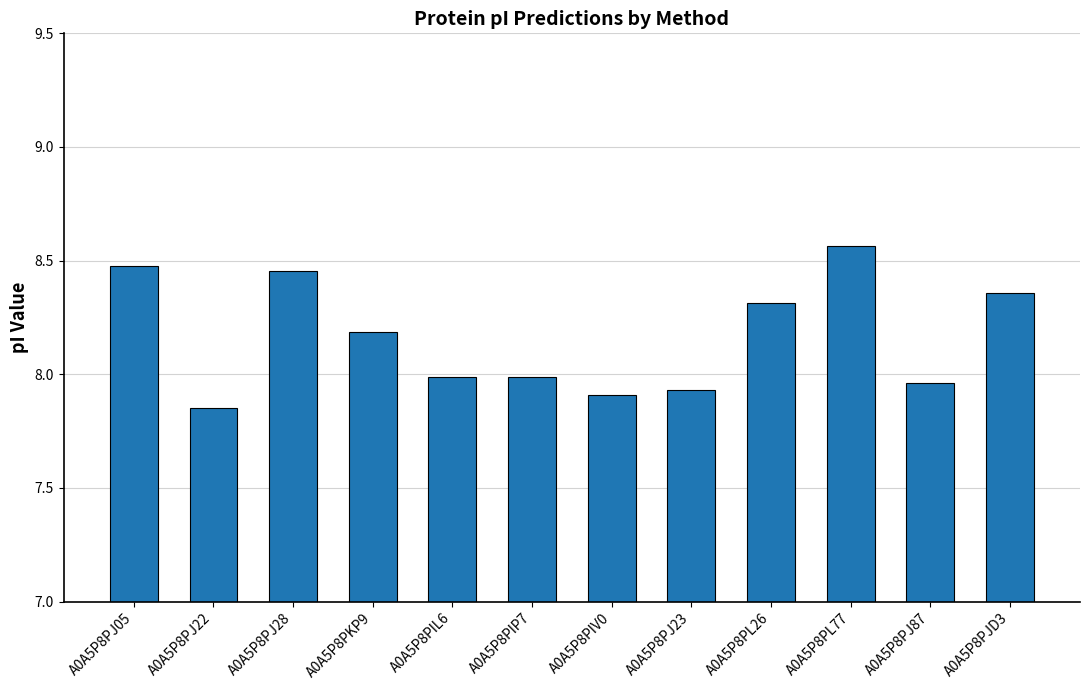

At which category does the chart reach its peak across all series?

A0A5P8PL77